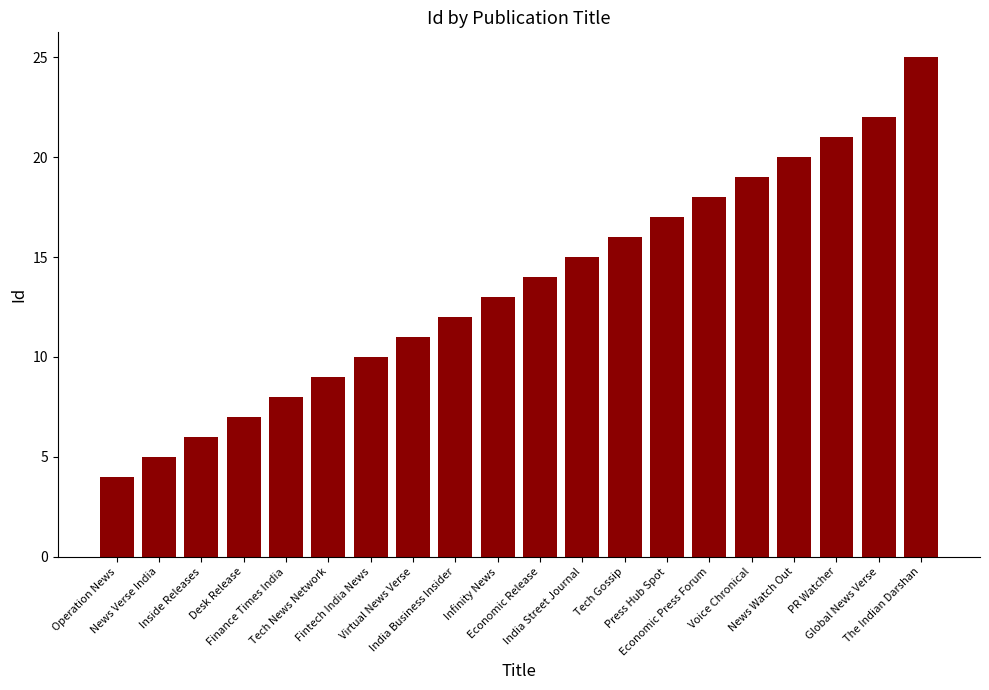

At which category does the chart reach its minimum across all series?

Operation News